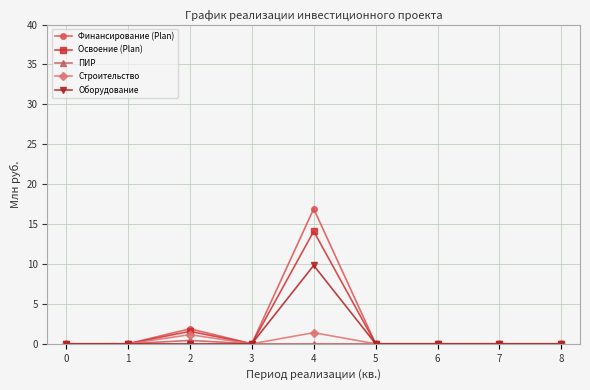

Where is the first local maximum for Строительство?

2